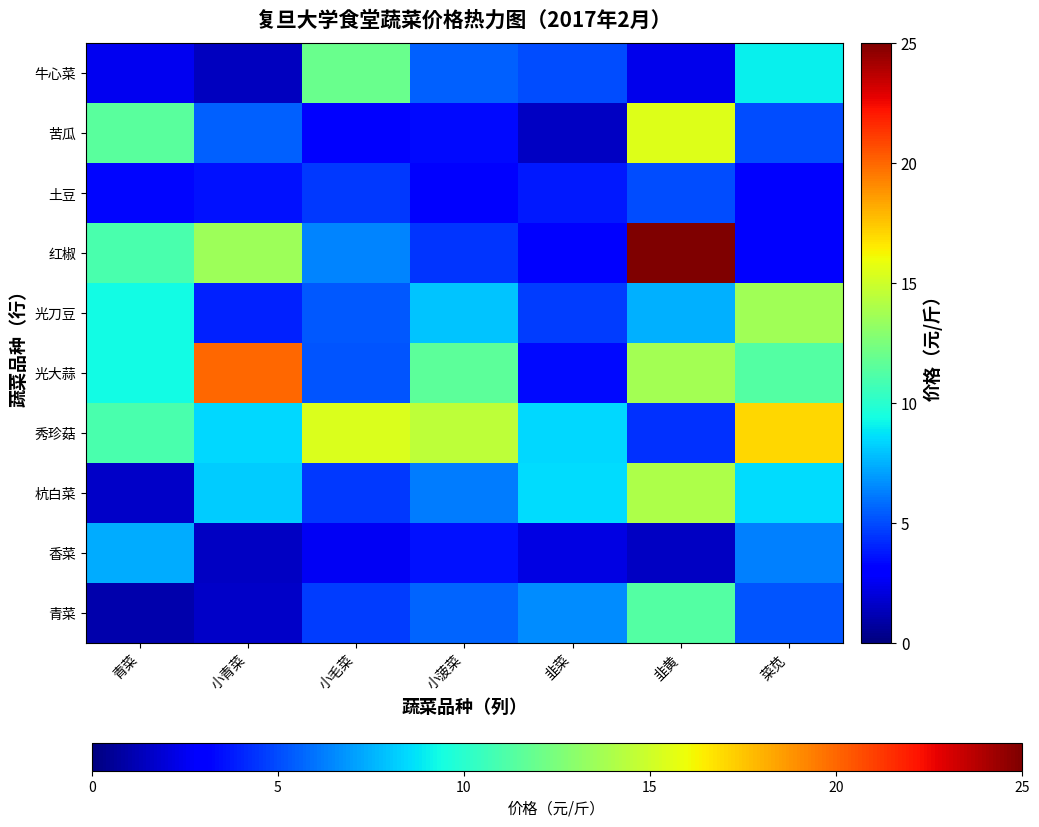

What is the spread (max minus min) of values at 小菠菜?

11.3